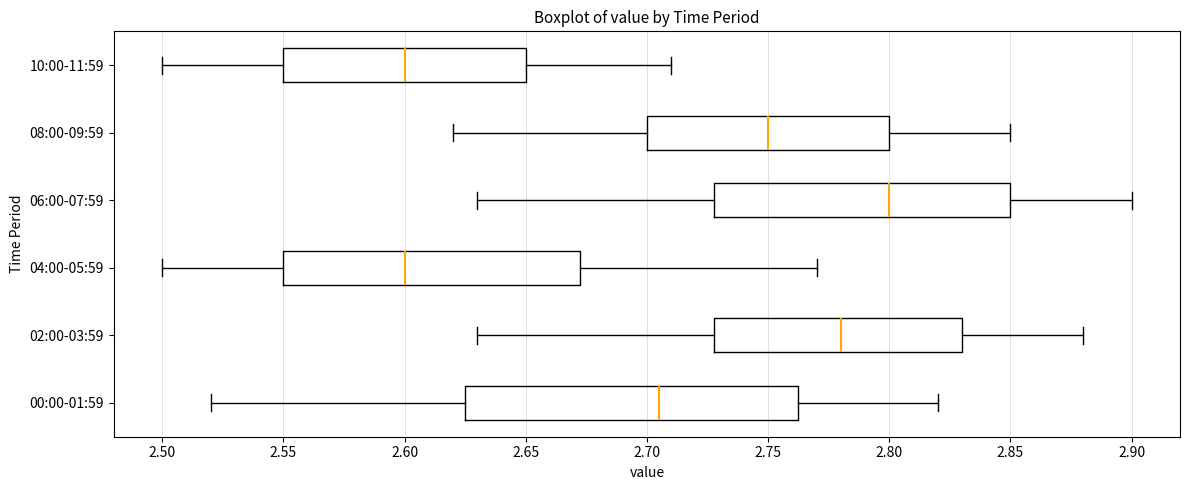

Which box has the furthest to the right median line?

06:00-07:59